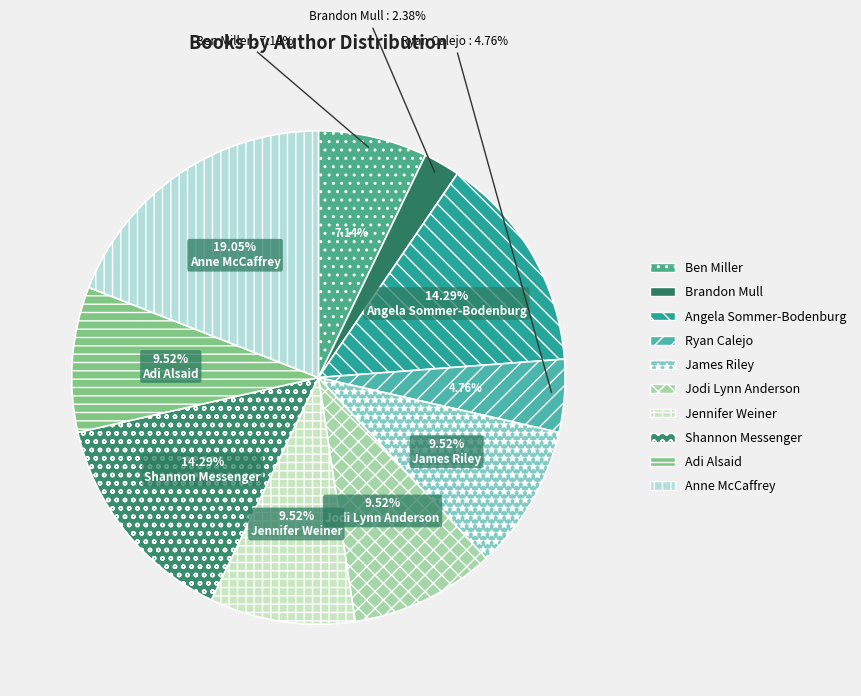

How many slices are in this pie chart?

10